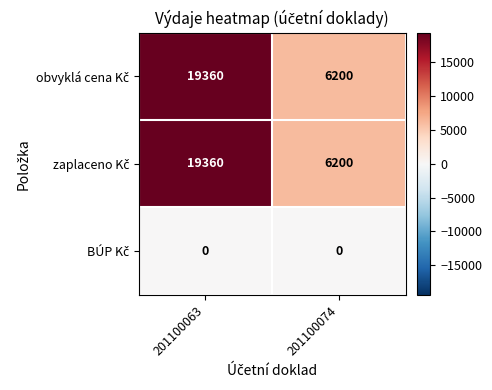

How many series are shown in this chart?

3